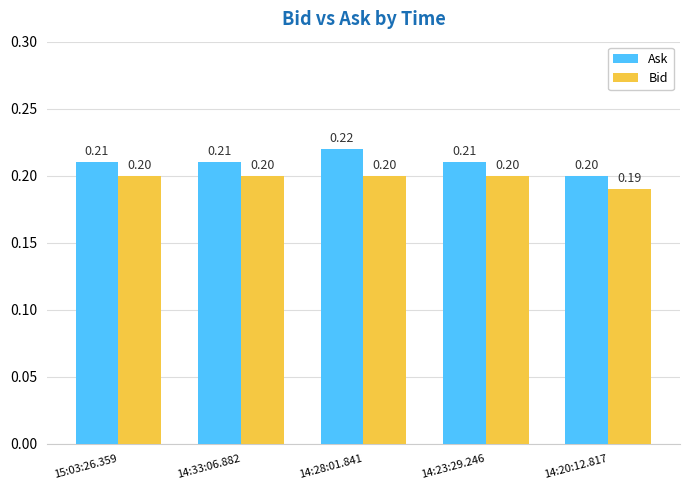

What is the sum of all Bid values?

1.0